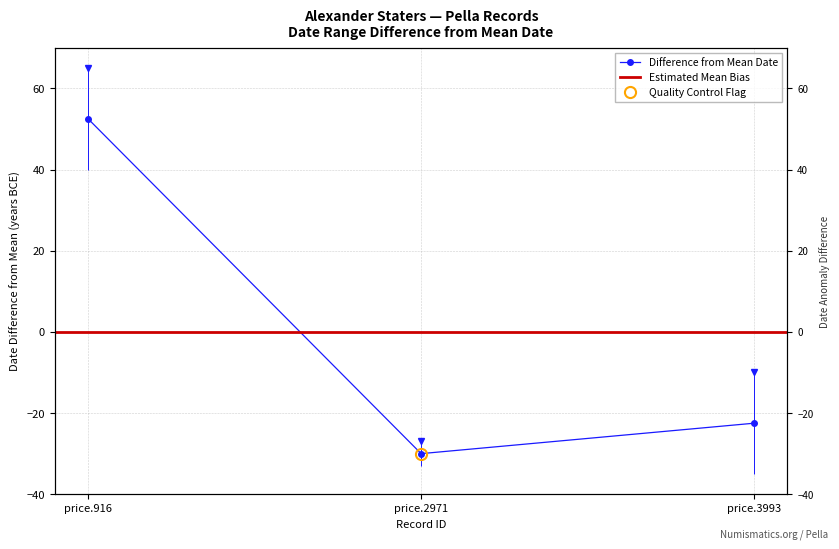

How many values are above zero?

1